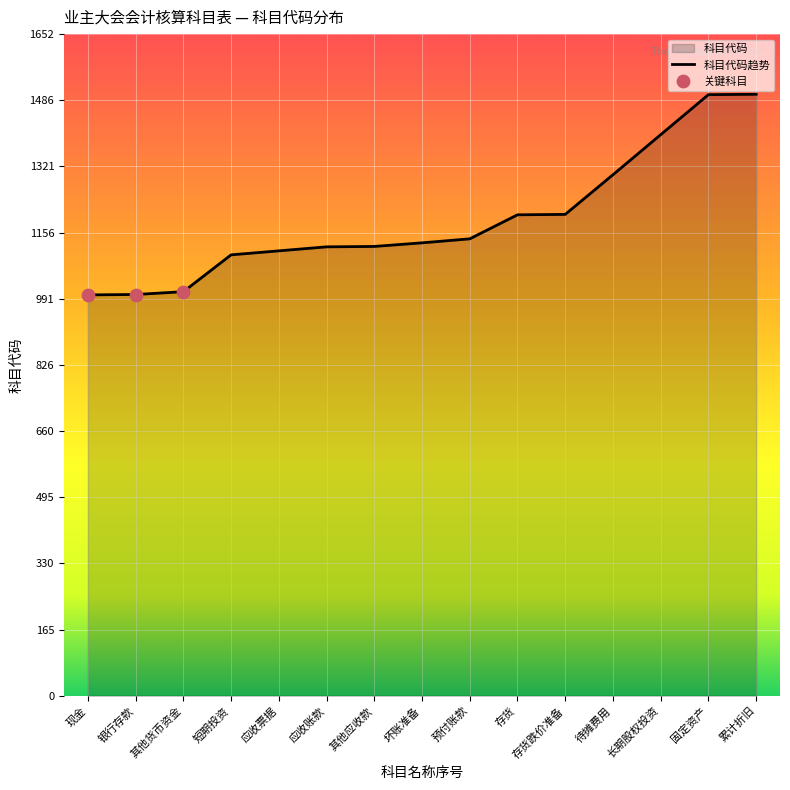

Approximately how many times larger is the value at 银行存款 compared to 存货跌价准备?

0.8